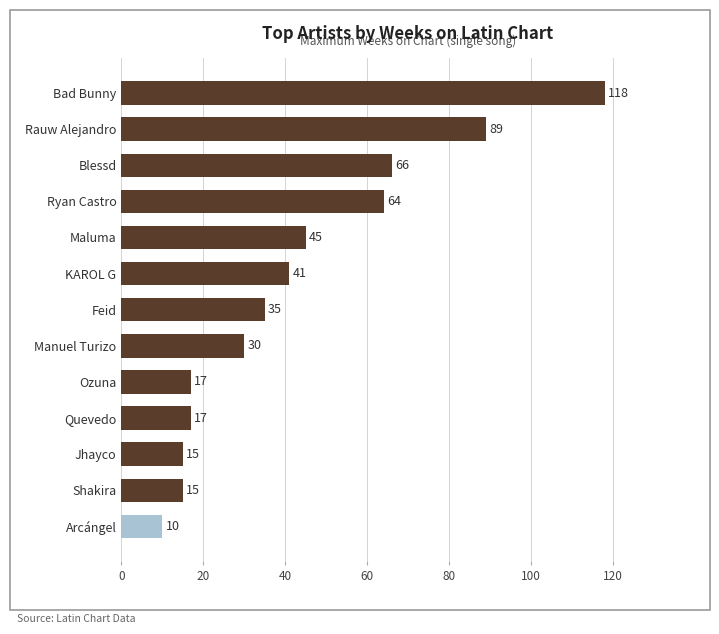

What is the difference between the values at Jhayco and Ryan Castro?

49